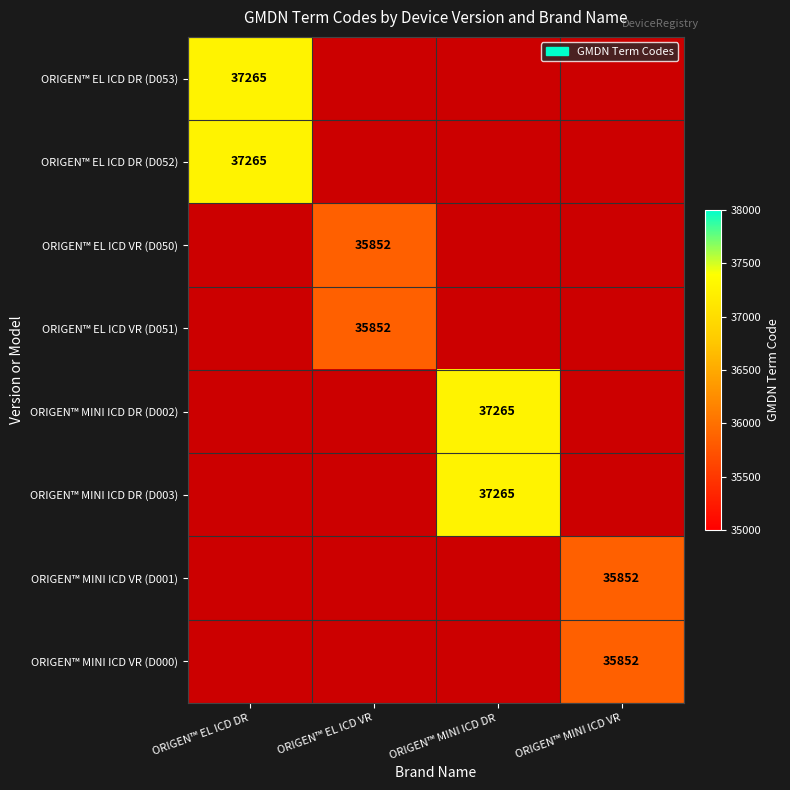

The value of ORIGEN™ MINI ICD VR (D000) at ORIGEN™ MINI ICD VR is 35852. True or false?

True